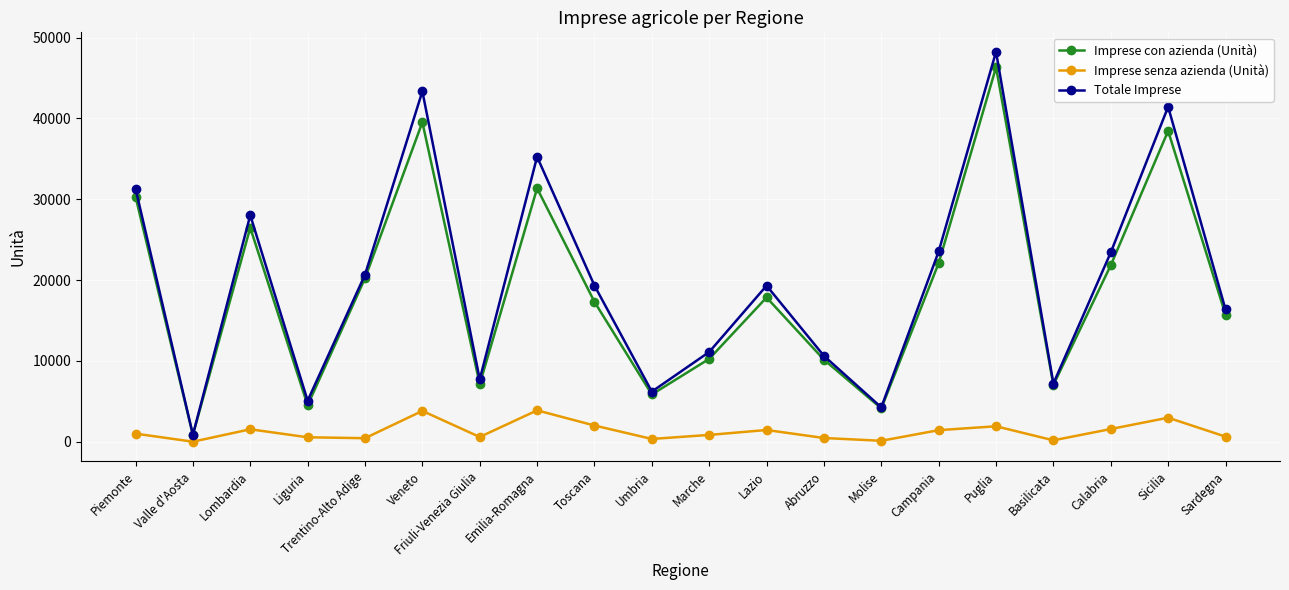

In Imprese con azienda (Unità), how many points are lower than both neighbors (excluding endpoints)?

6